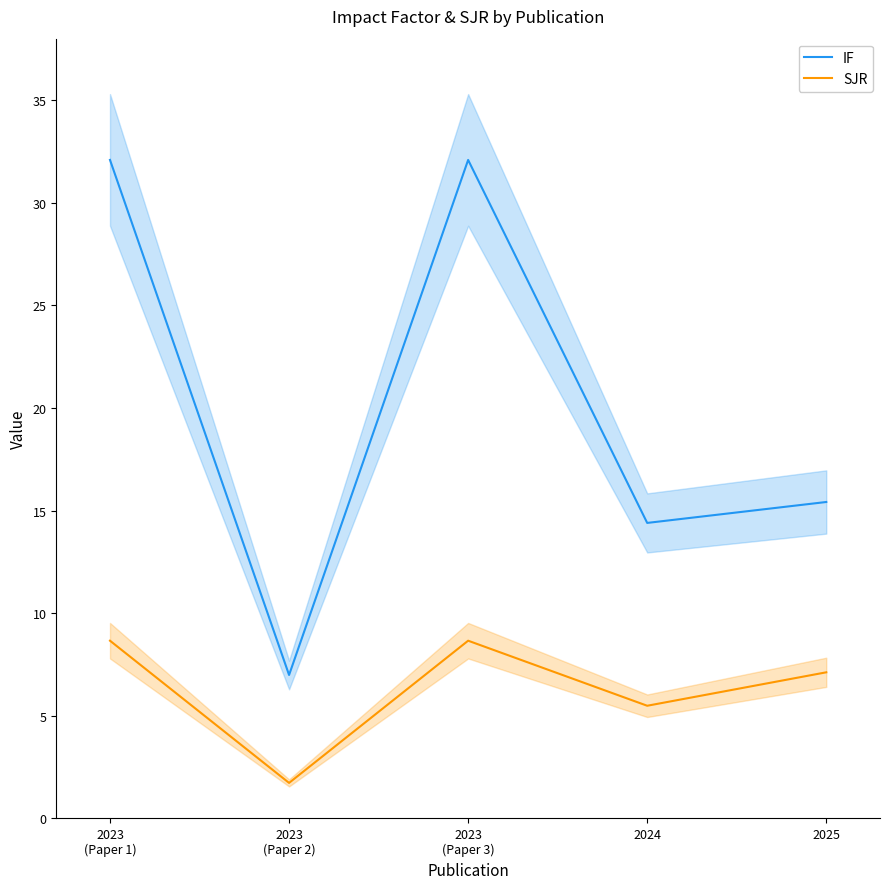

Which series changed the most between 2023
(Paper 1) and 2025?

IF